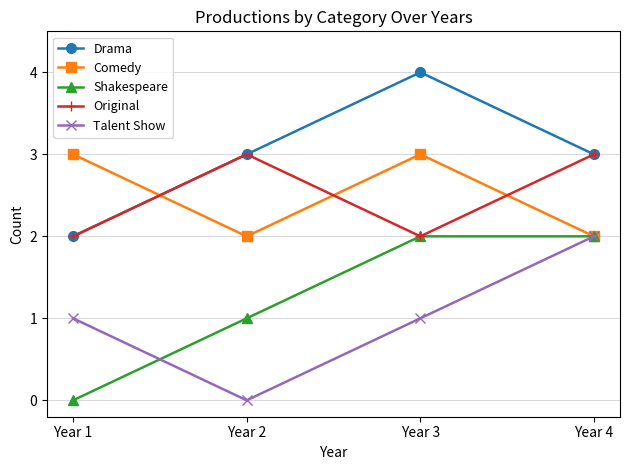

Count the Comedy values in the range 2 to 3.

4